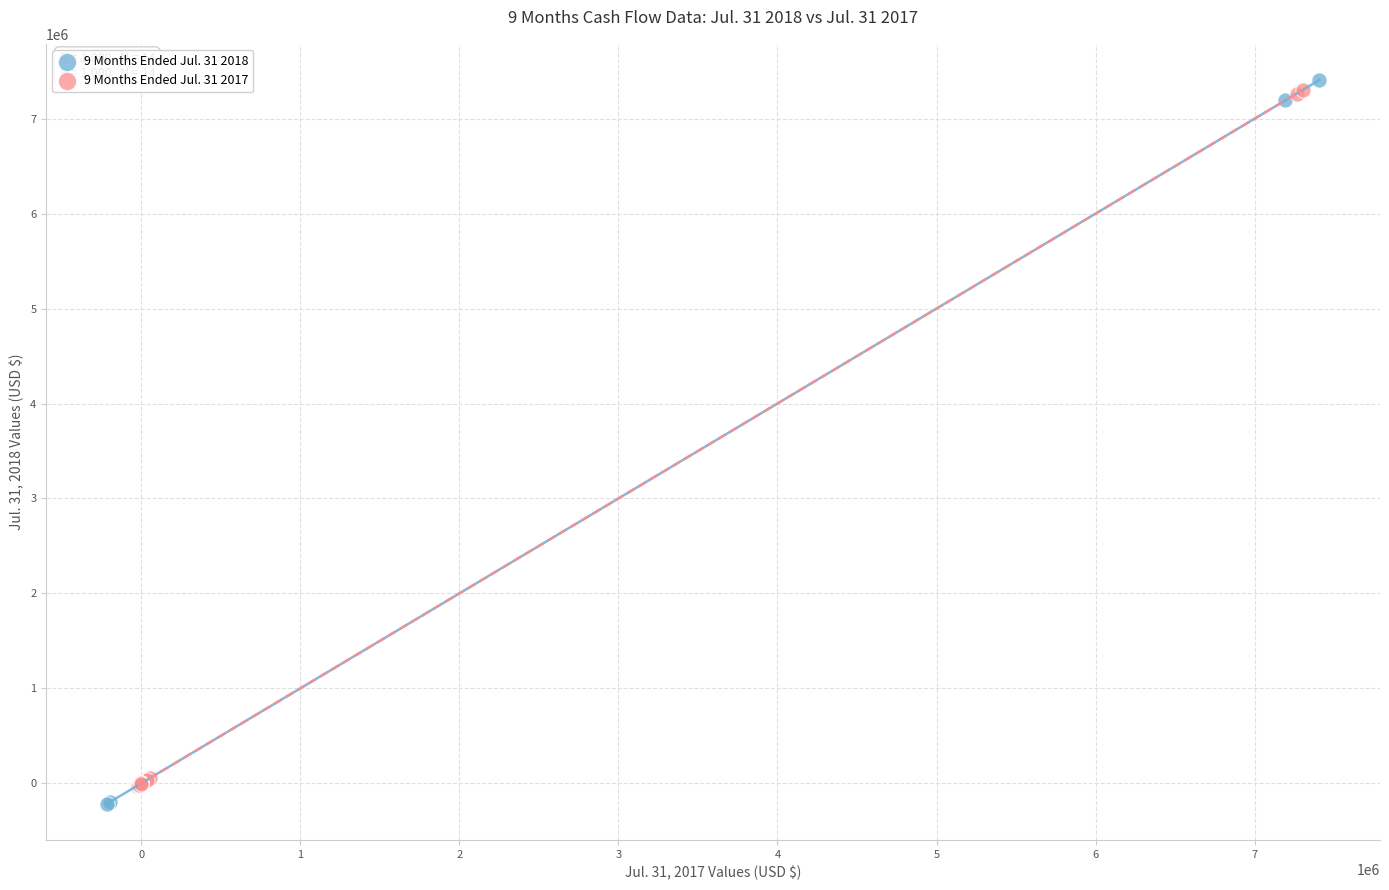

Which series contains the lowest Y value?

9 Months Ended Jul. 31 2018